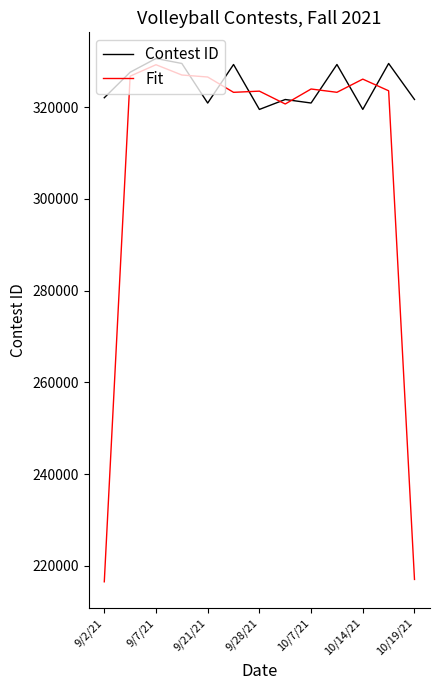

True or false: Contest ID and Fit intersect in this chart.

True